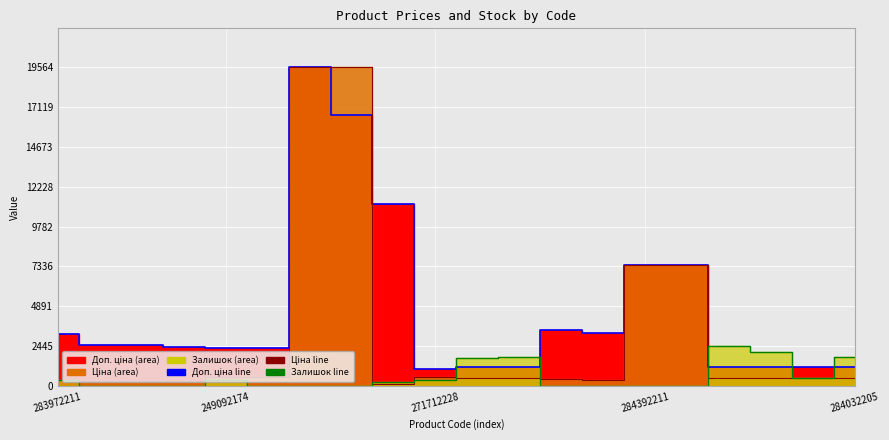

Between 283972211 and 271712228, which is larger?

283972211